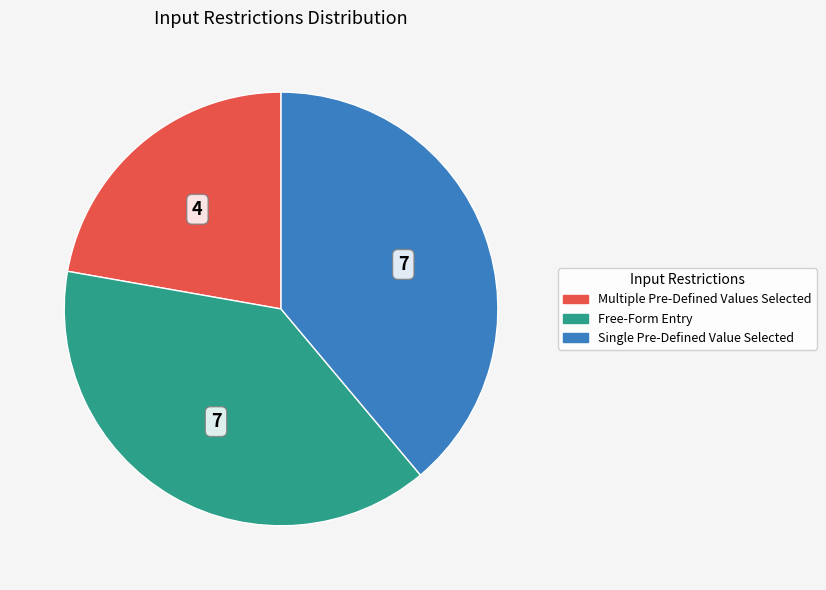

How many segments does this pie chart have?

3